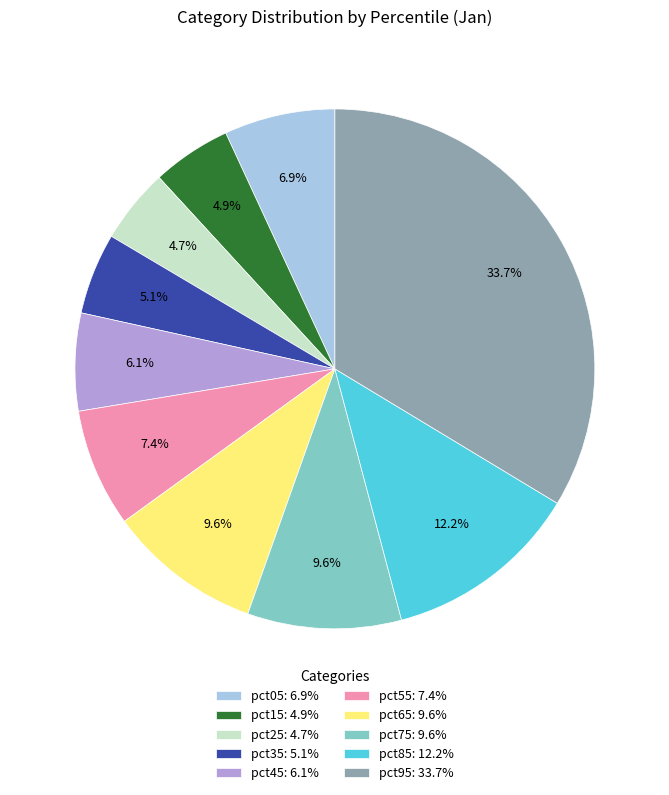

True or false: pct45 accounts for 6% of the total.

True